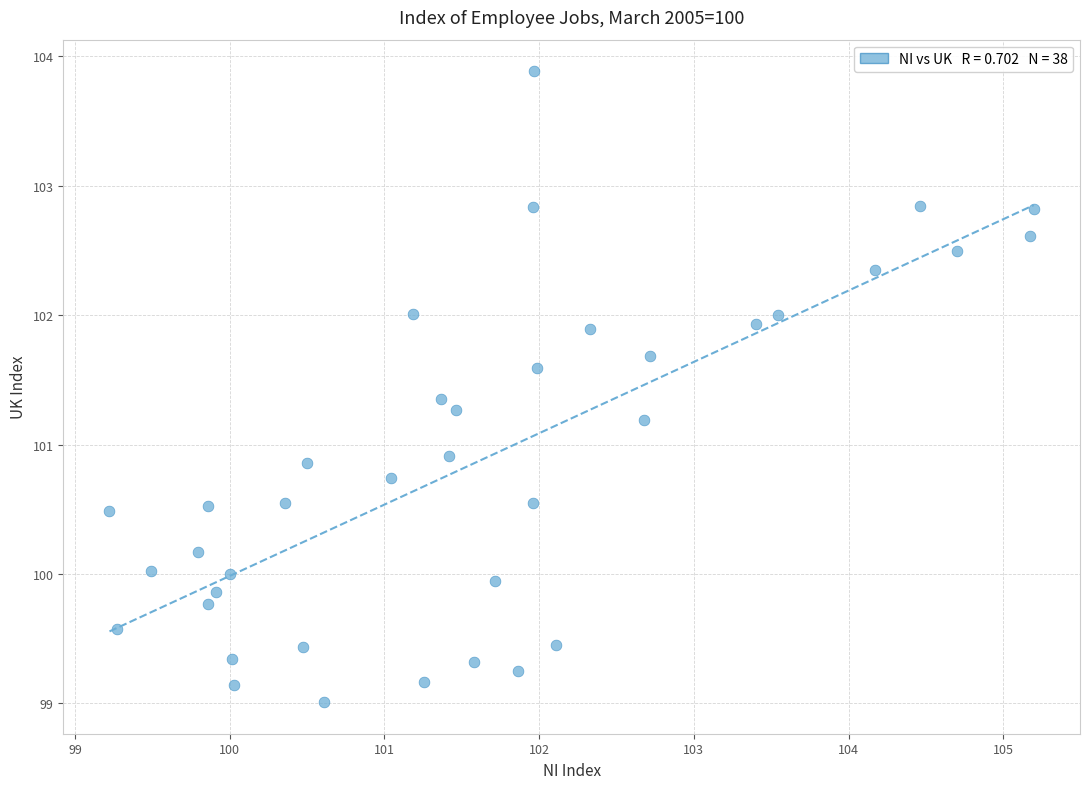

What is the range of Y values (max minus min)?

4.9